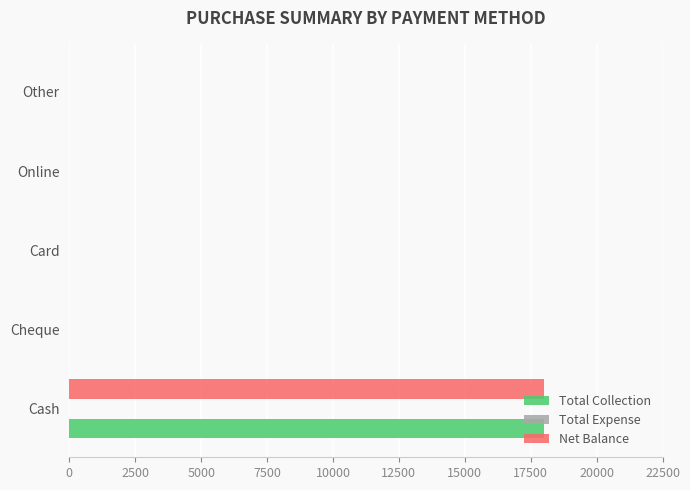

What is the sum of the Total Collection values at Cash and Cheque?

18000